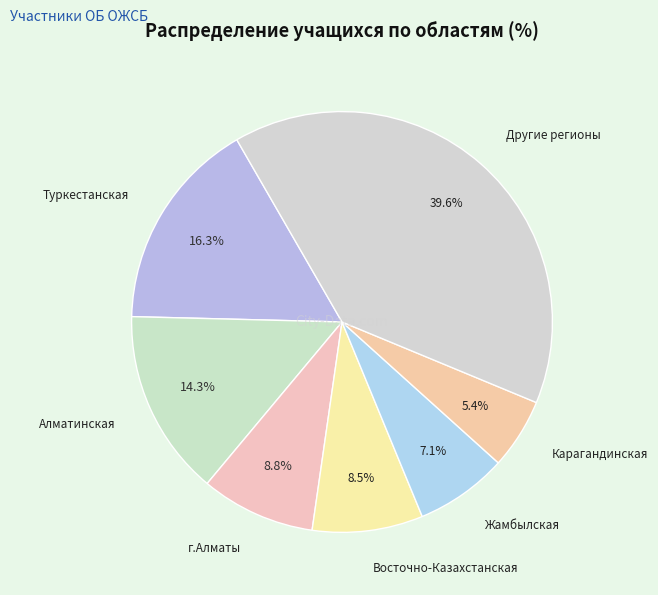

What percentage do Карагандинская and Акмолинская together represent?

9.5%